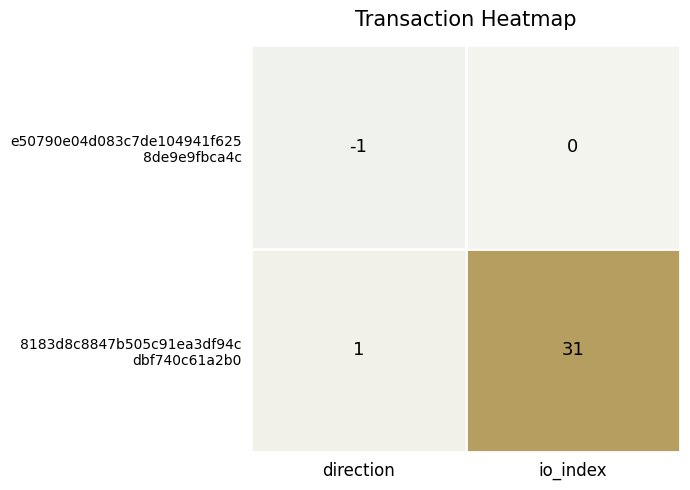

Which label corresponds to the largest value in the chart?

io_index